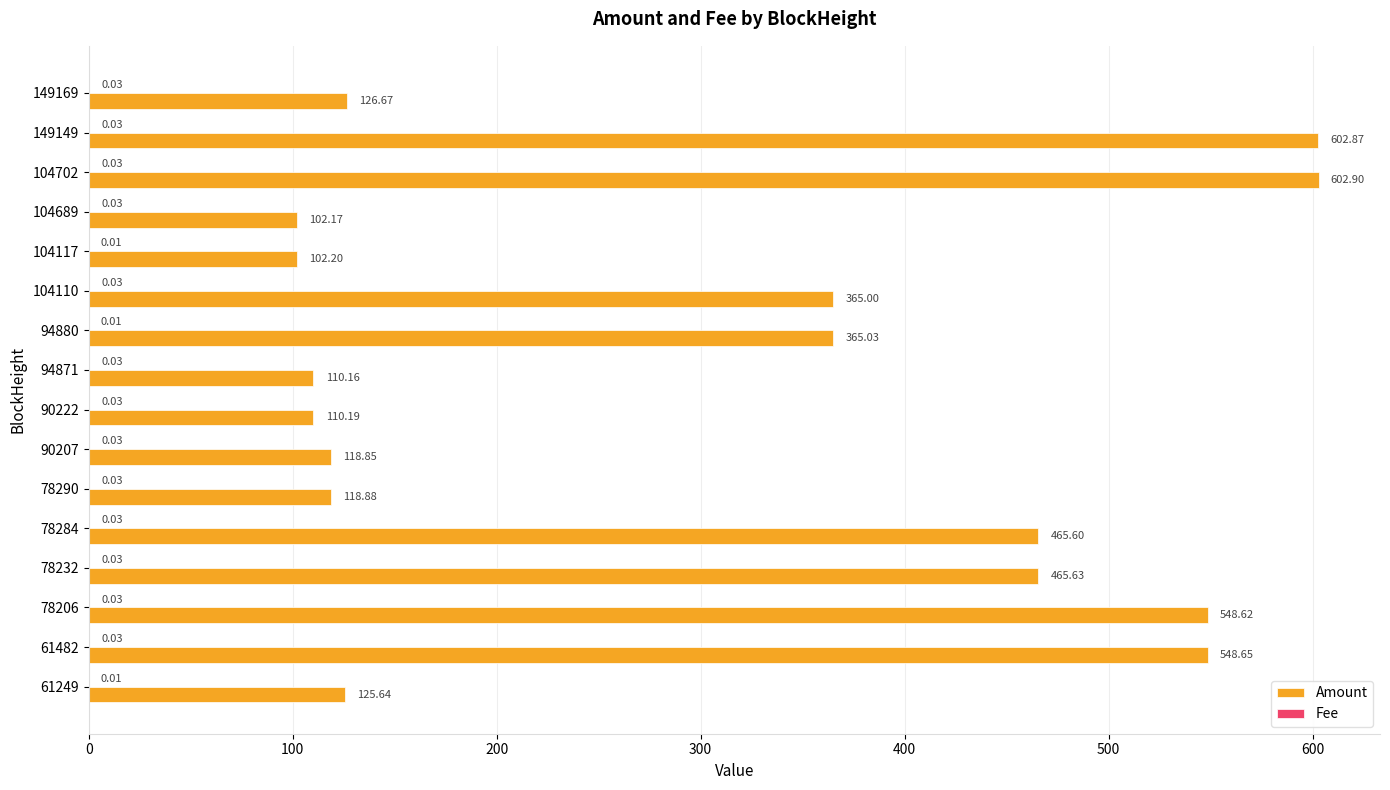

At which category is the sum across all series the highest?

104702